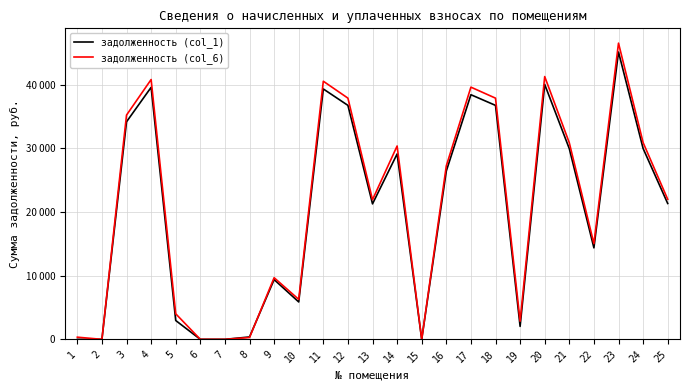

How many times do задолженность (col_1) and задолженность (col_6) cross each other?

2